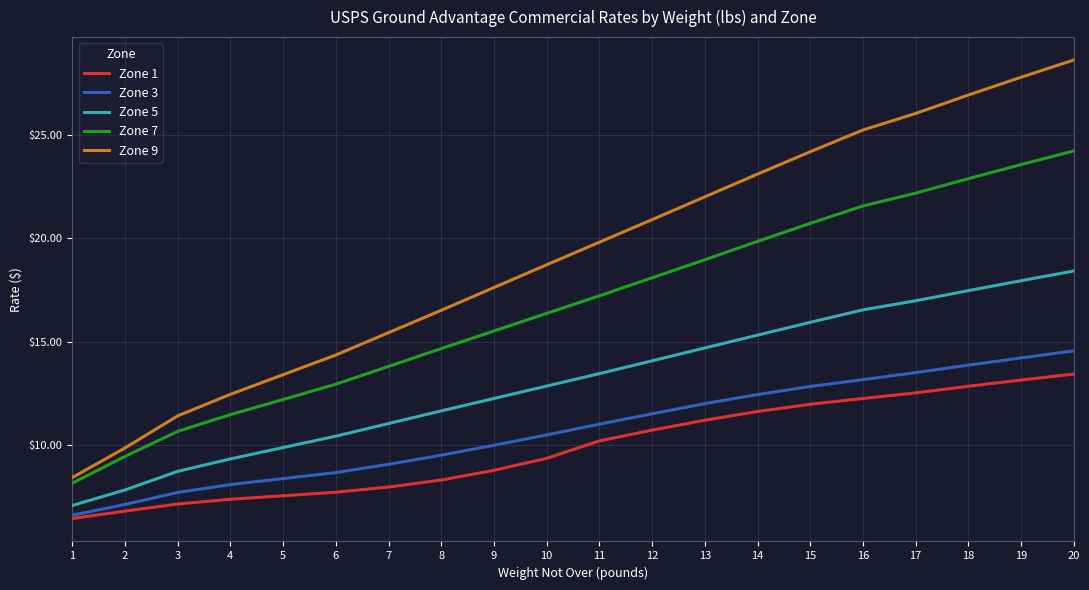

List the series in order of their peak value, highest first.

Zone 9, Zone 7, Zone 5, Zone 3, Zone 1